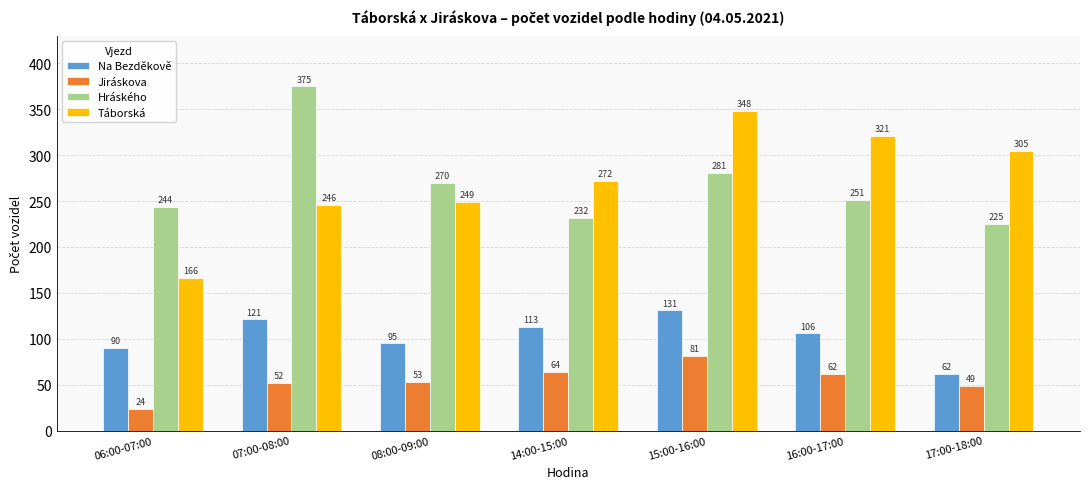

How many bars are there in total?

28